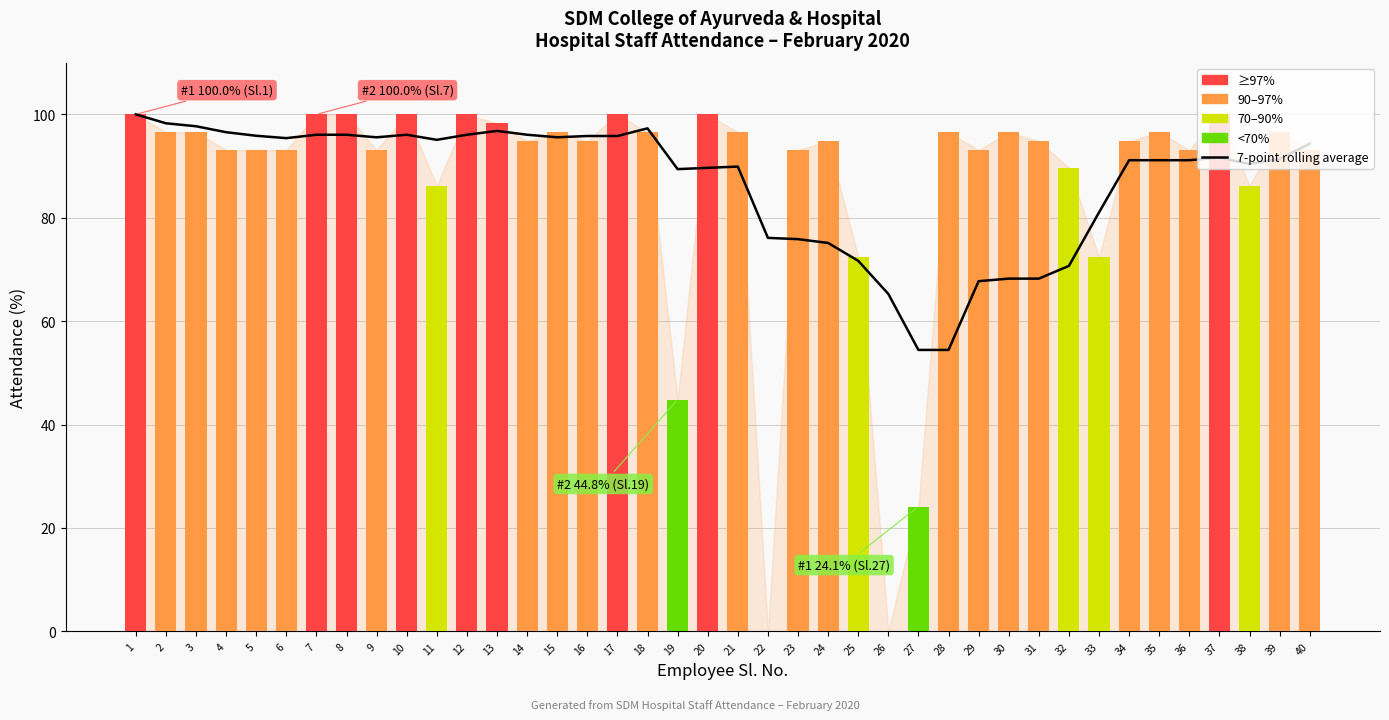

At which label does Attendance % first exceed 94?

1